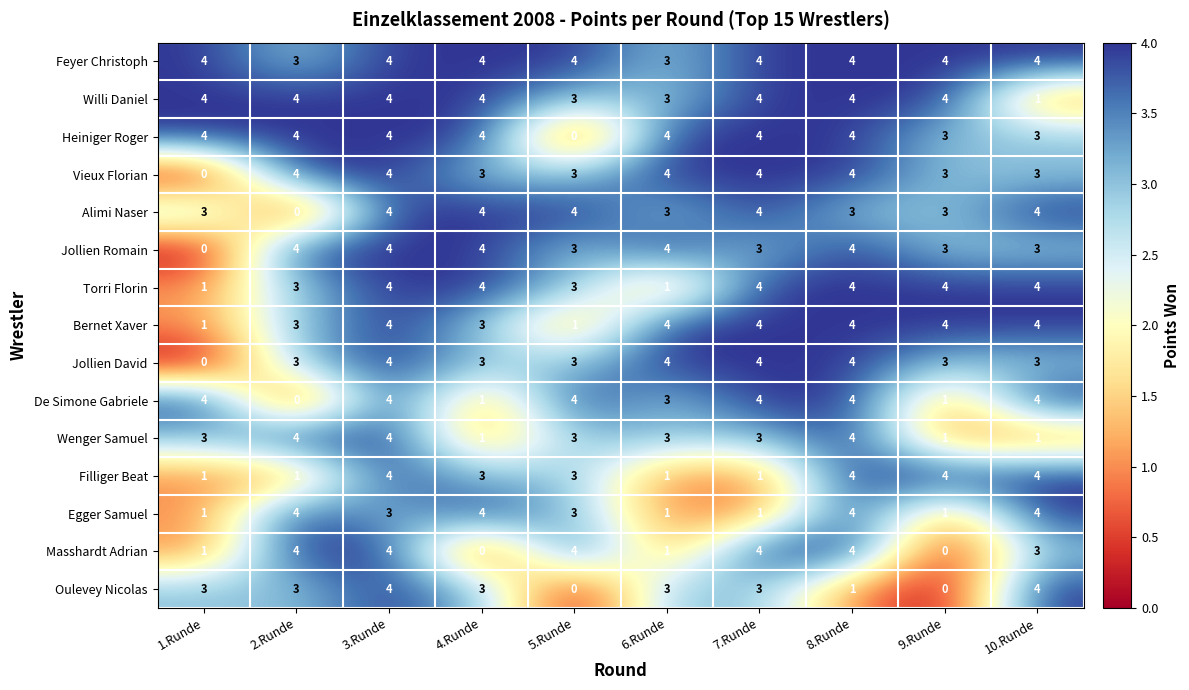

What is the difference between the highest and lowest values at 8.Runde?

3